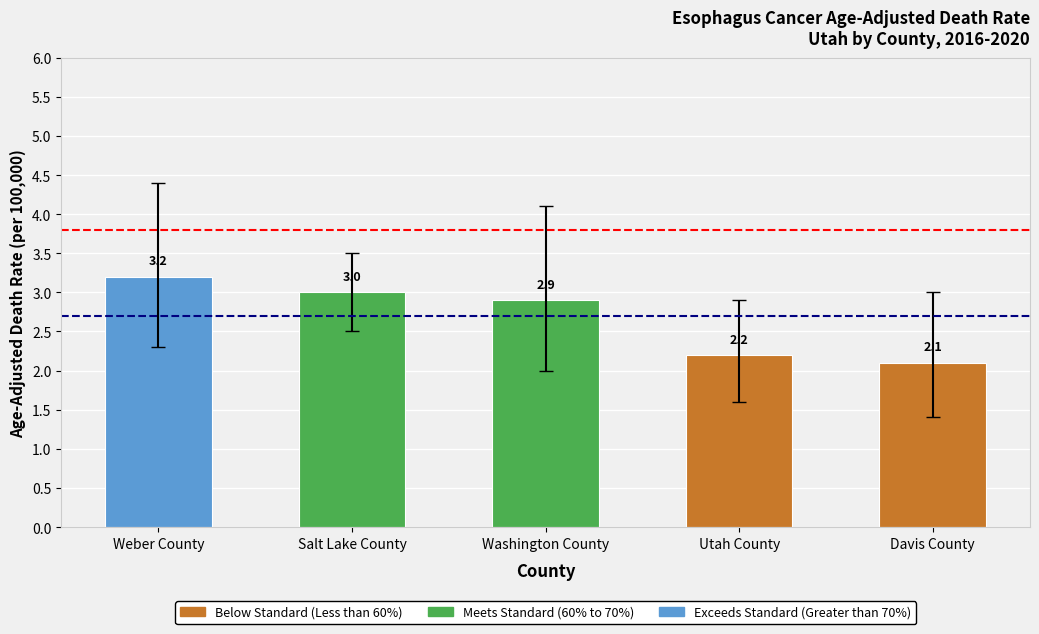

The US Rate (3.8) series shows 6.4 at Weber County. True or false?

False